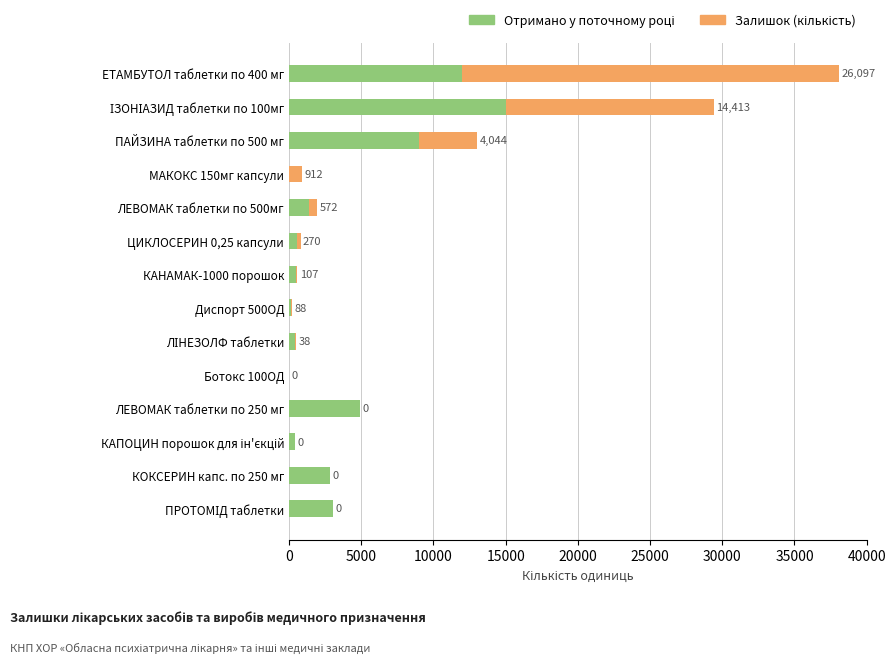

How many distinct data groups are displayed?

2